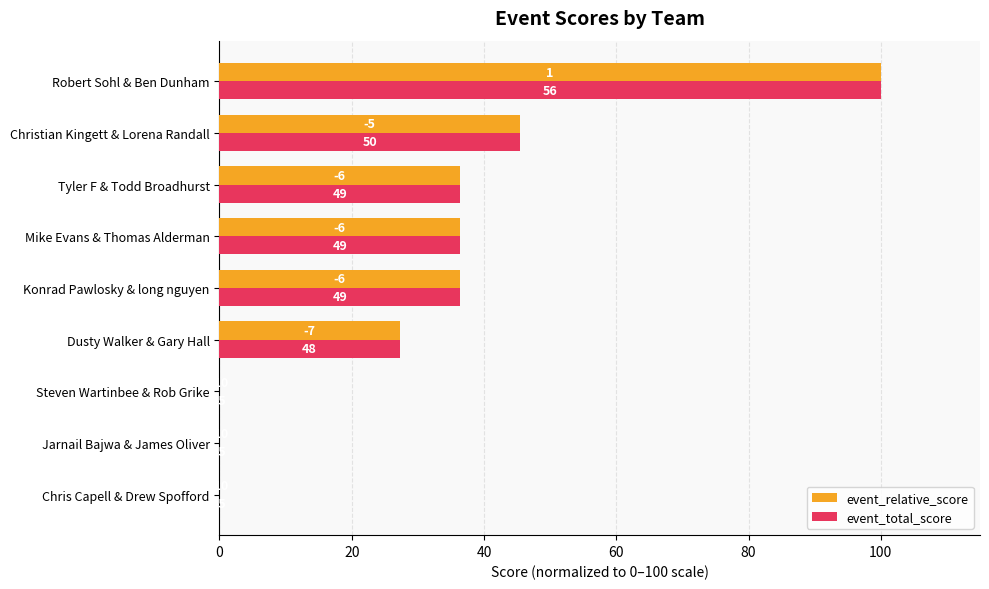

What are all the series names shown in the legend?

event_relative_score, event_total_score